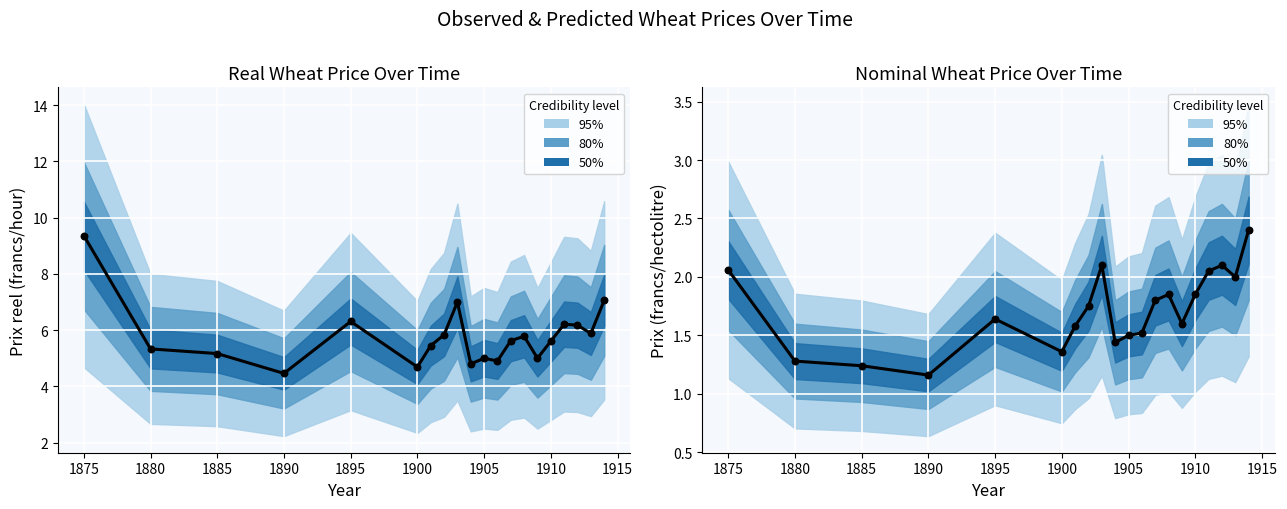

What is the total value across all series at 1890?

5.6